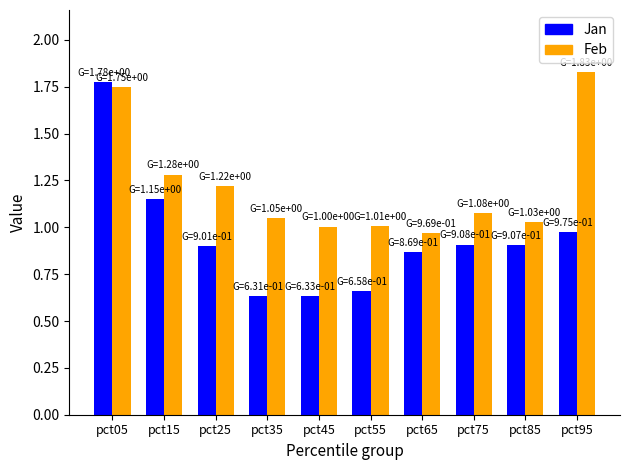

Is the value of Feb at pct45 greater than the value of Jan at pct55?

Yes